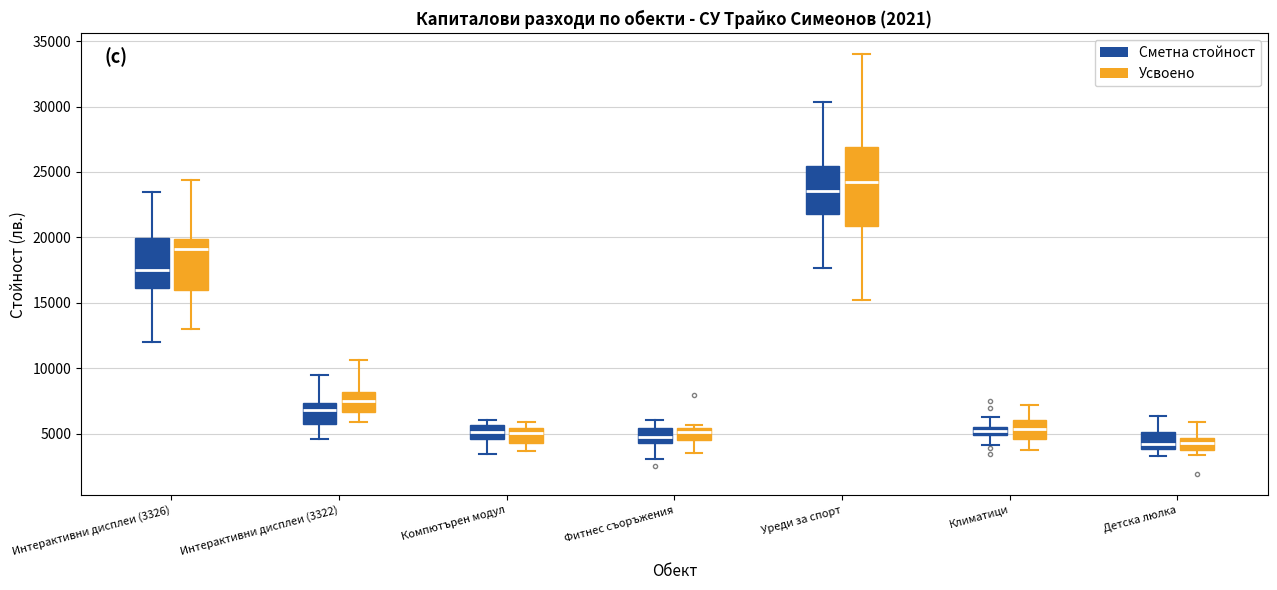

Which box's median line is the highest?

Уреди за спорт (Усвоено)